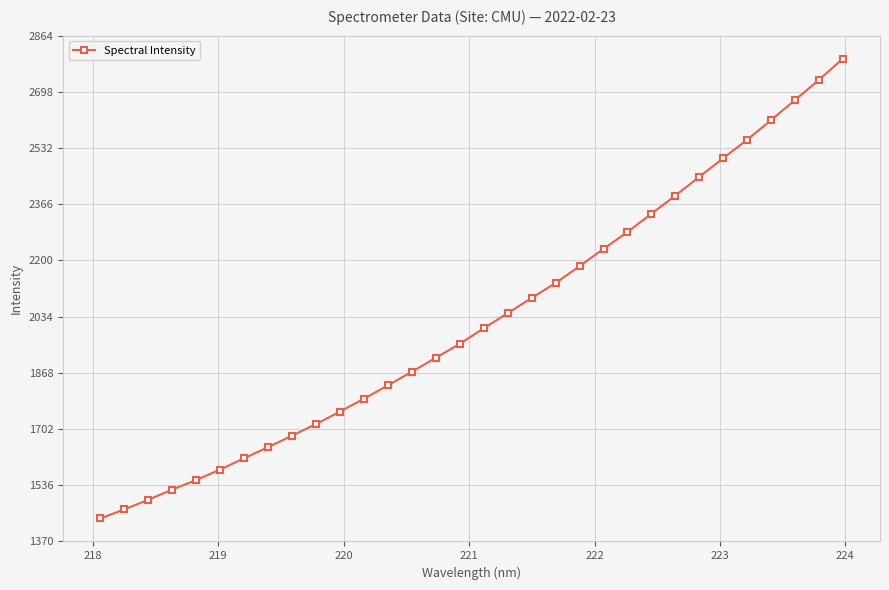

What is the smallest value displayed?

1437.4